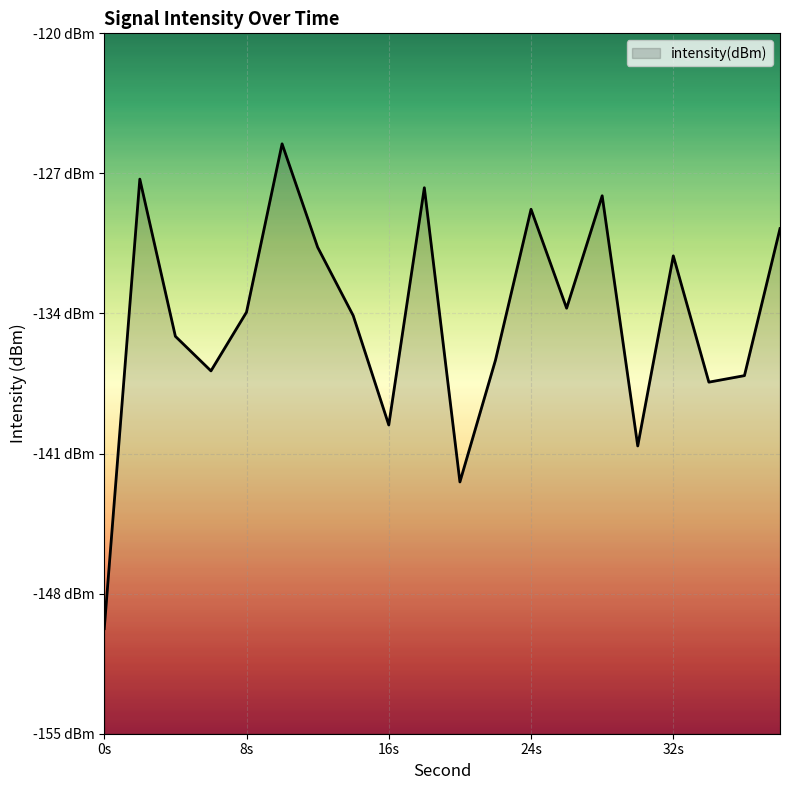

Does the chart display data point markers on the line(s)?

No